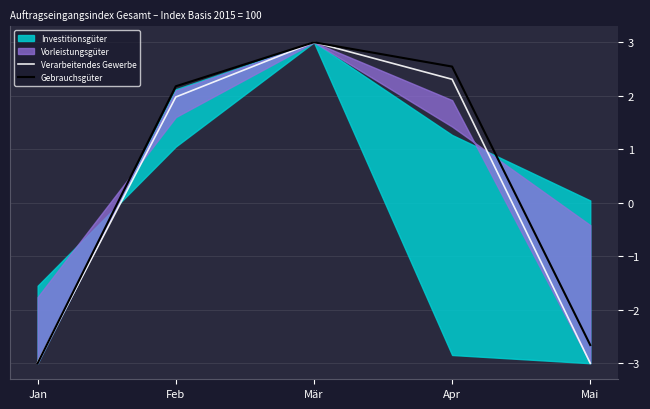

How many values in Verarbeitendes Gewerbe are above zero?

3